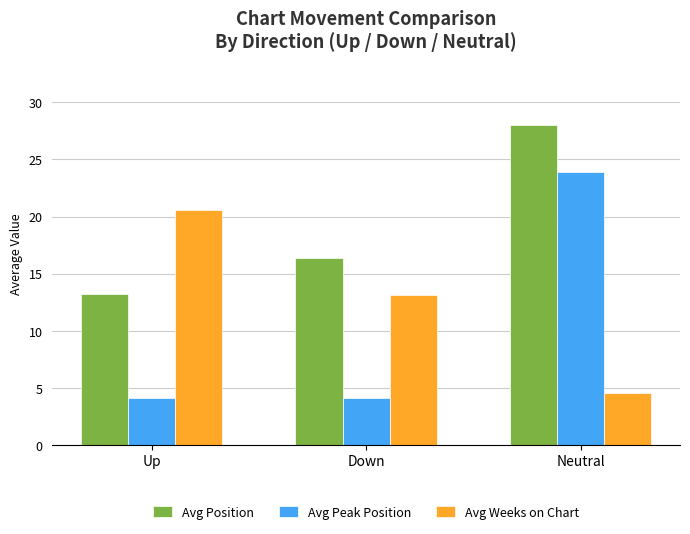

The value of Avg Position at Neutral is 28.0. True or false?

True